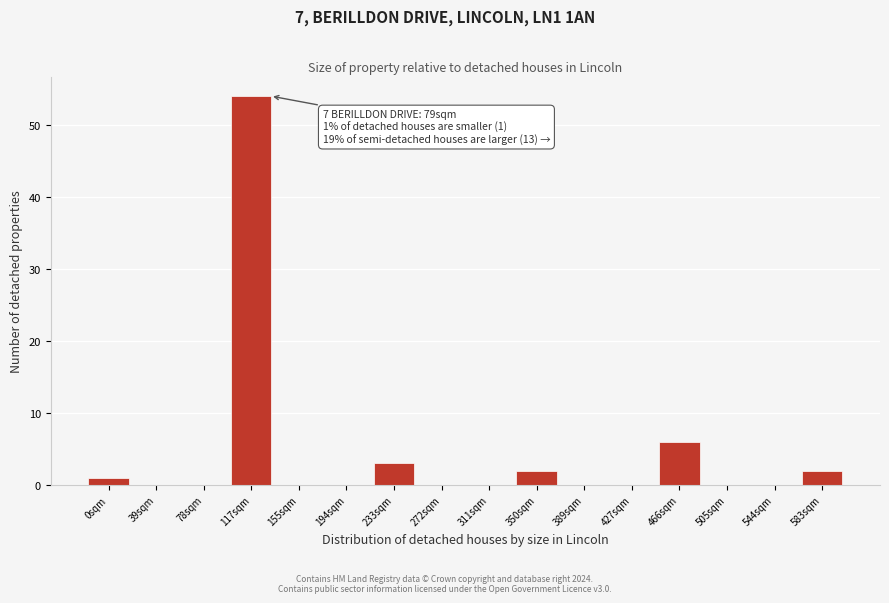

Reading left to right, what are all the values shown in this chart?

0sqm=1	39sqm=0	78sqm=0	117sqm=54	155sqm=0	194sqm=0	233sqm=3	272sqm=0	311sqm=0	350sqm=2	389sqm=0	427sqm=0	466sqm=6	505sqm=0	544sqm=0	583sqm=2